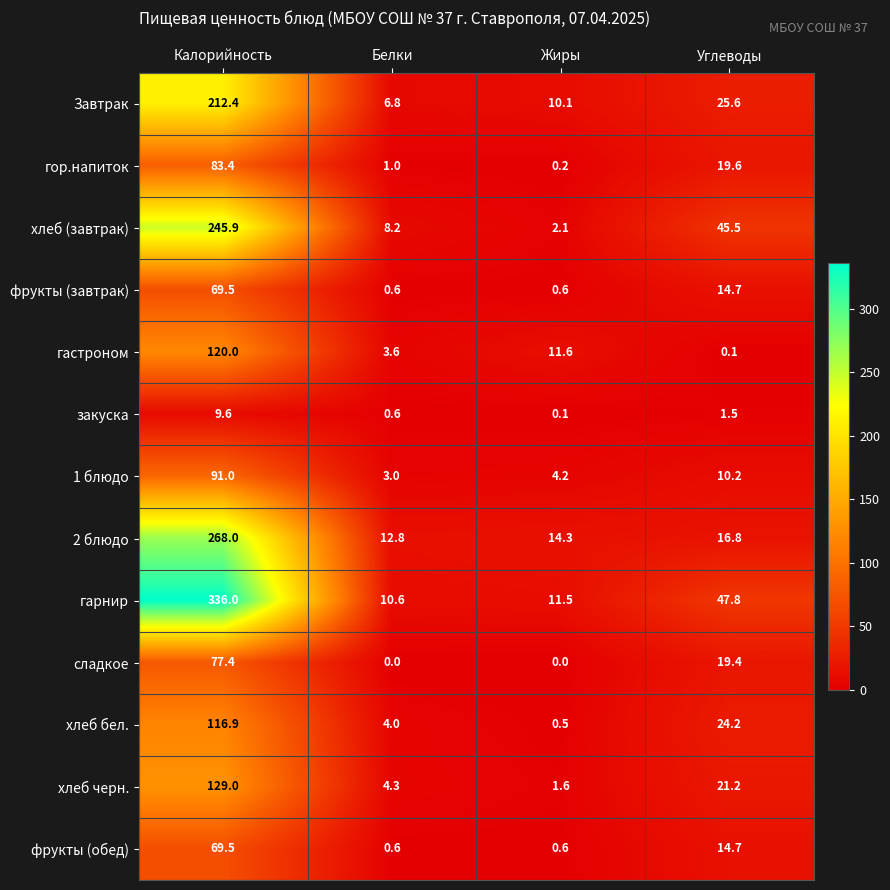

What is the total value across all series at Жиры?

57.4